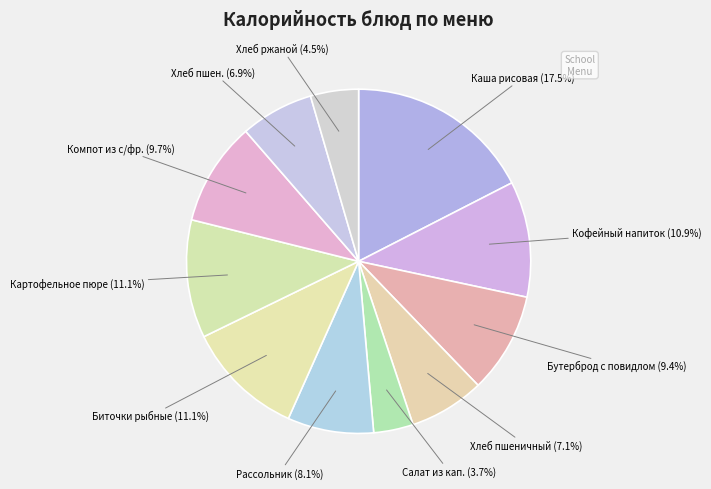

Count the number of slices in the pie.

11